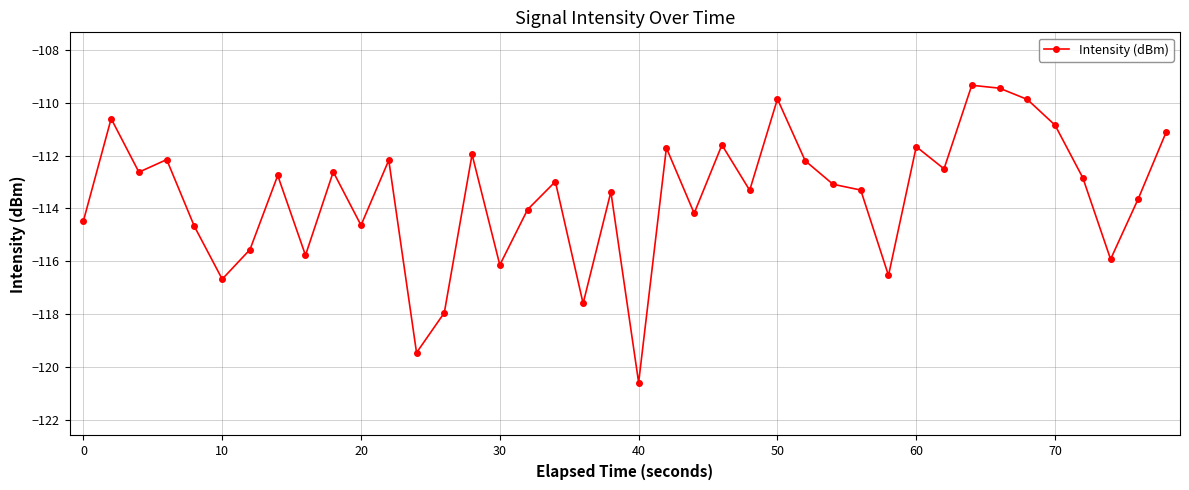

What is the maximum value shown in the chart?

-109.3